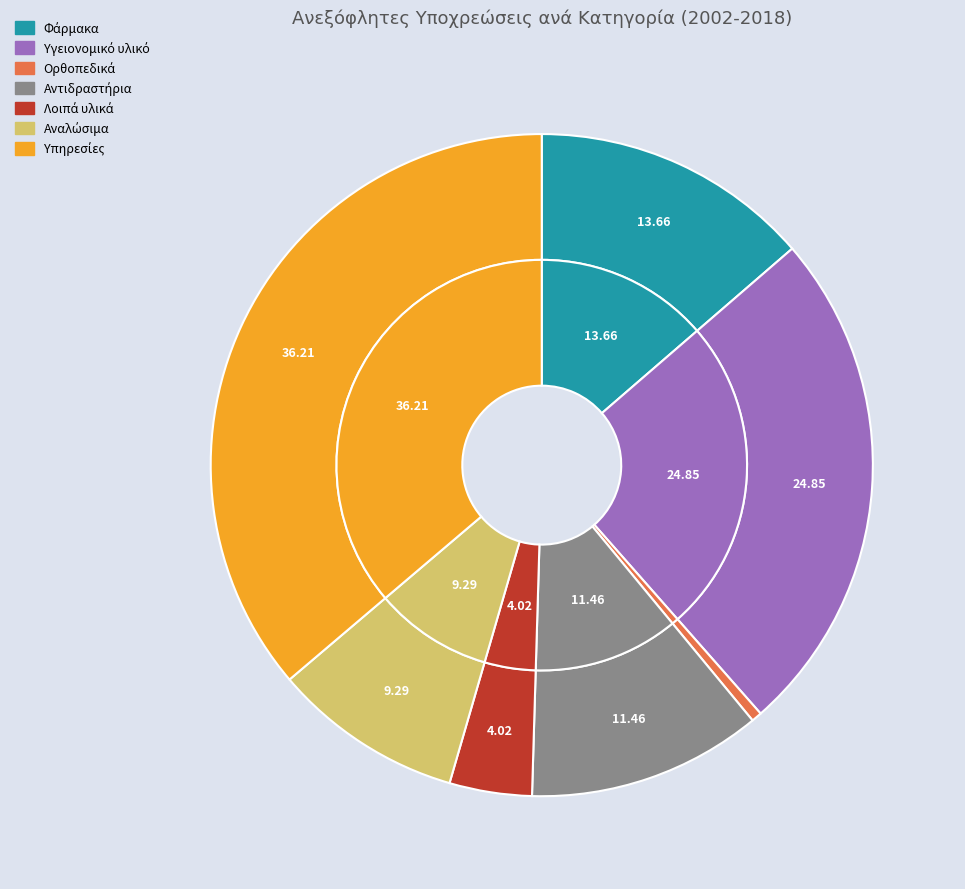

The Φάρμακα slice represents 14% of the pie. True or false?

True